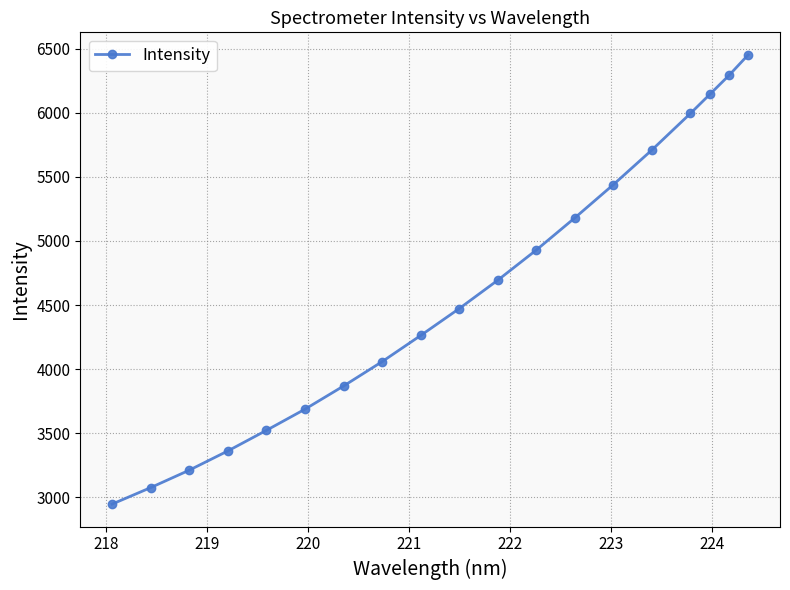

Reading right to left, transcribe all the data shown in this chart.

6451.9	6291.1	6142.6	5994.8	5709.8	5439.6	5180.4	4929.5	4694.1	4472.5	4262.7	4058.6	3868.5	3687.7	3522.6	3361.9	3211.9	3075.8	2947.2